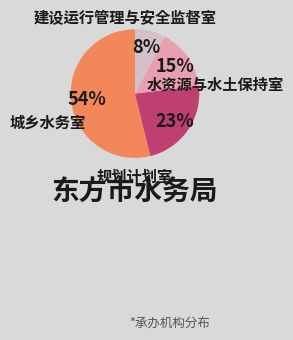

To the nearest percent, what is the average slice percentage?

25%